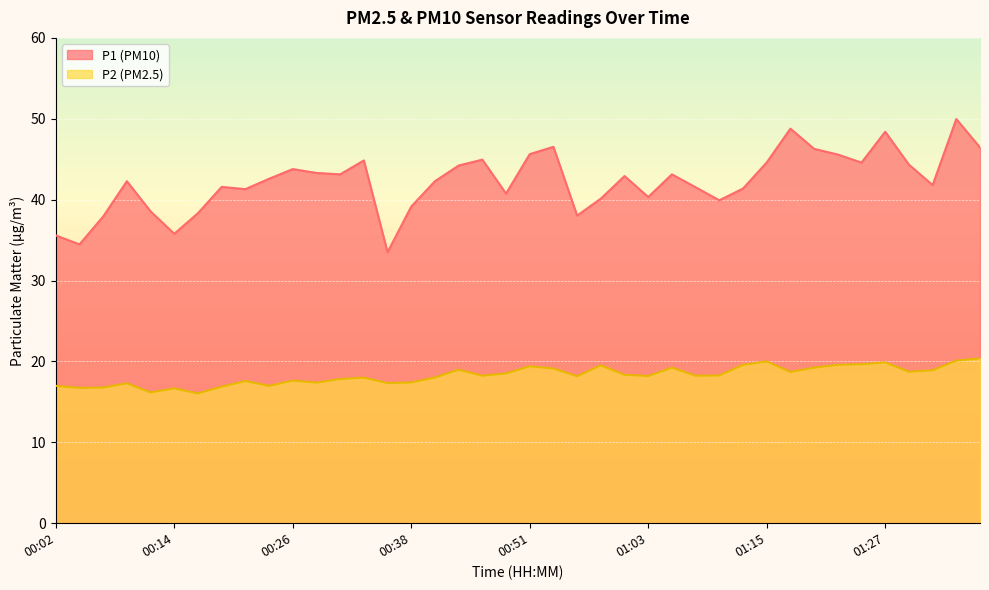

True or false: P2 and P1 intersect in this chart.

False